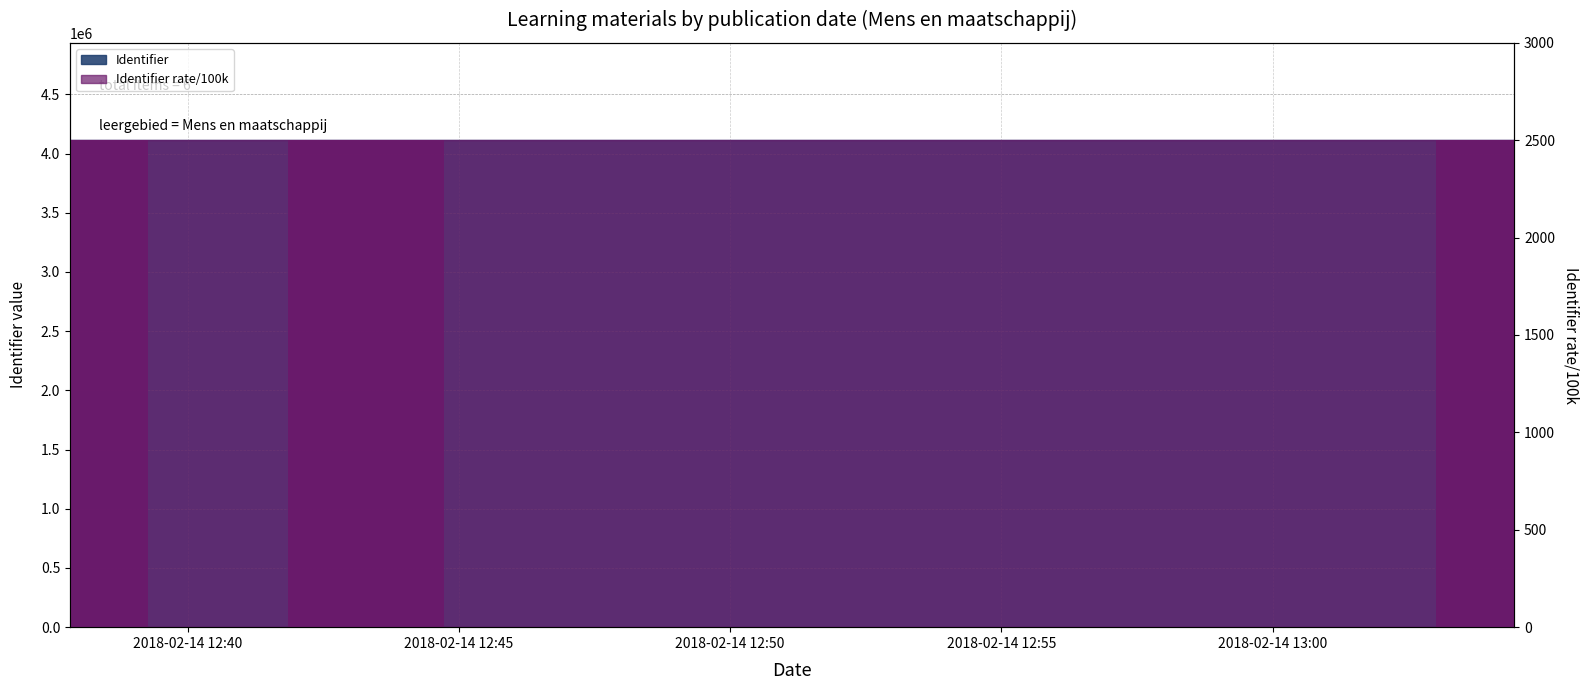

What is the minimum value shown in the chart?

2499.9